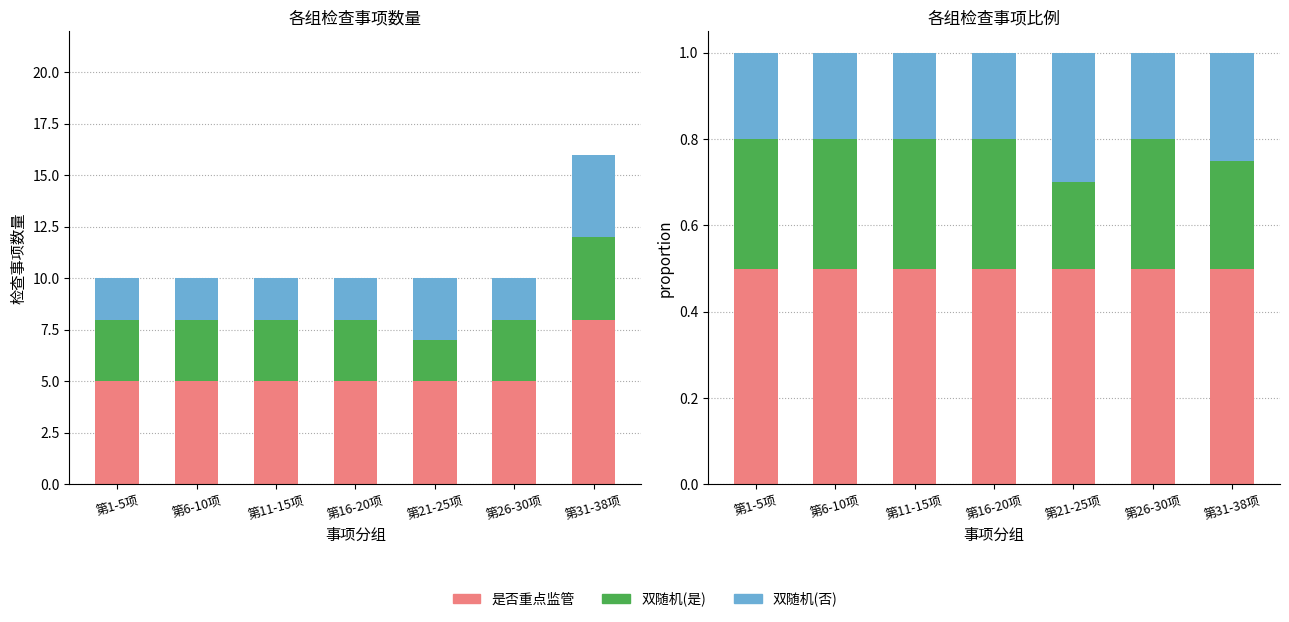

Which has a higher value, 第21-25项 or 第26-30项?

第21-25项